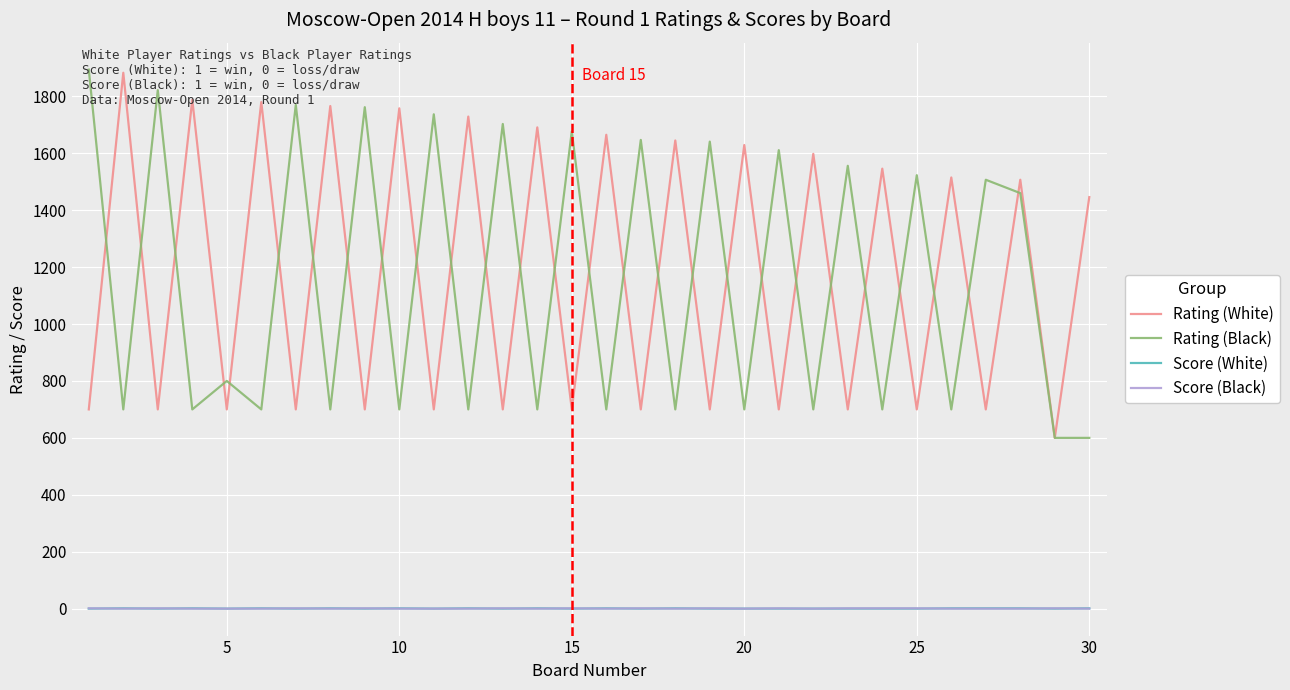

What is the maximum value for Rating (Black)?

1894